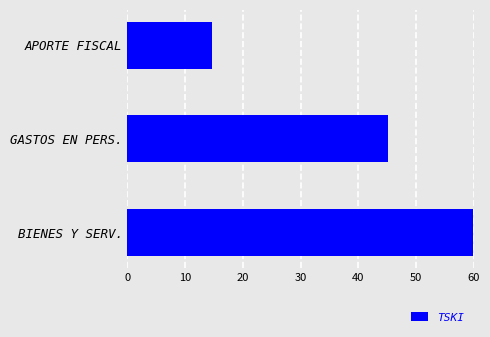

The value at APORTE FISCAL is 26.4. True or false?

False